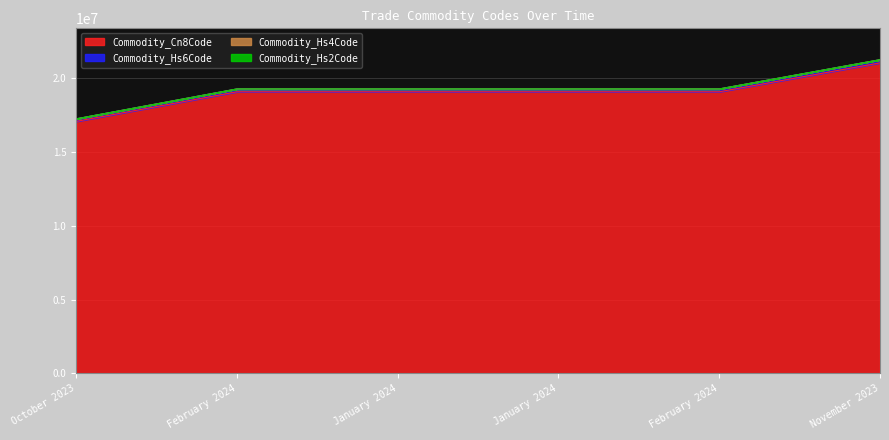

At which category is the sum across all series the highest?

November 2023